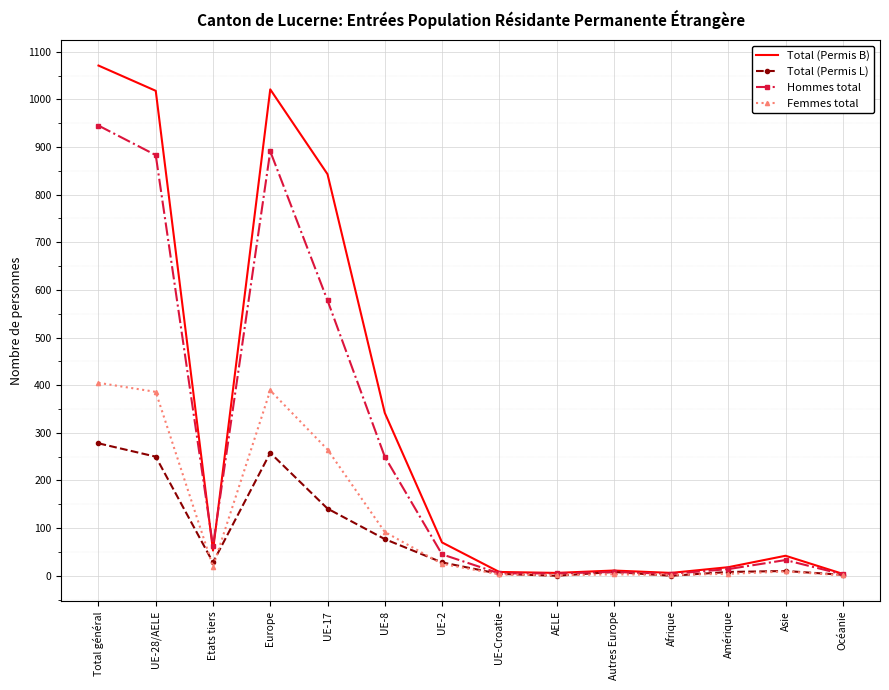

Rank the series at Europe from lowest to highest value.

Total (Permis L), Femmes total, Hommes total, Total (Permis B)